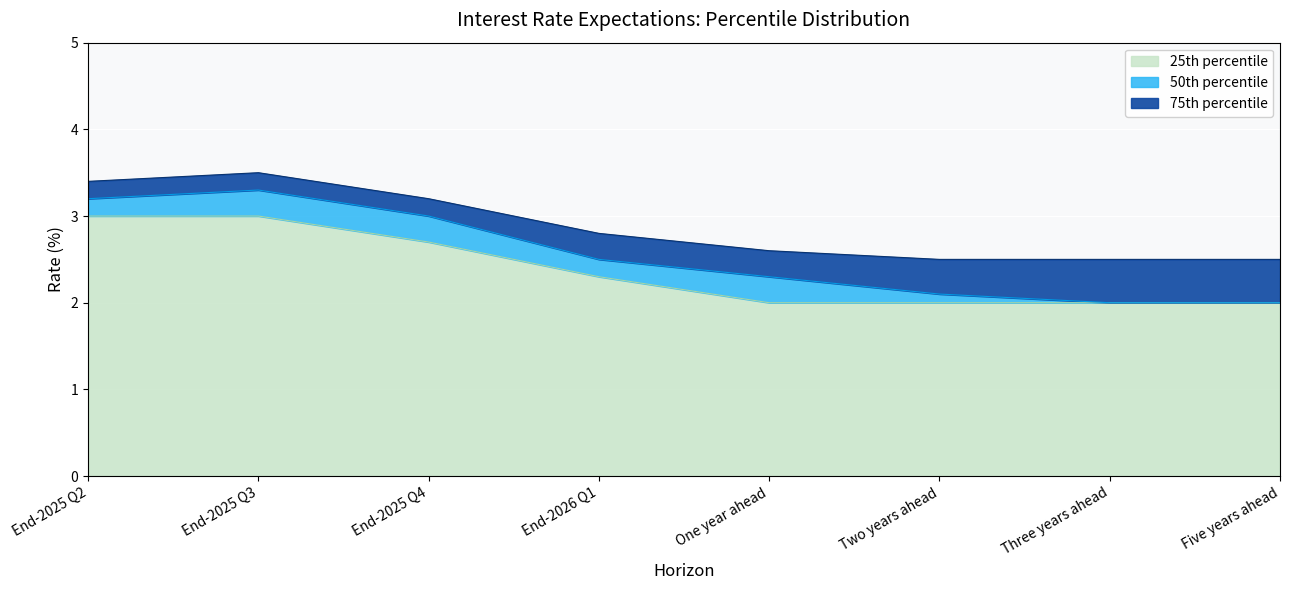

Is it true that 25th percentile equals 2.0 at One year ahead?

True